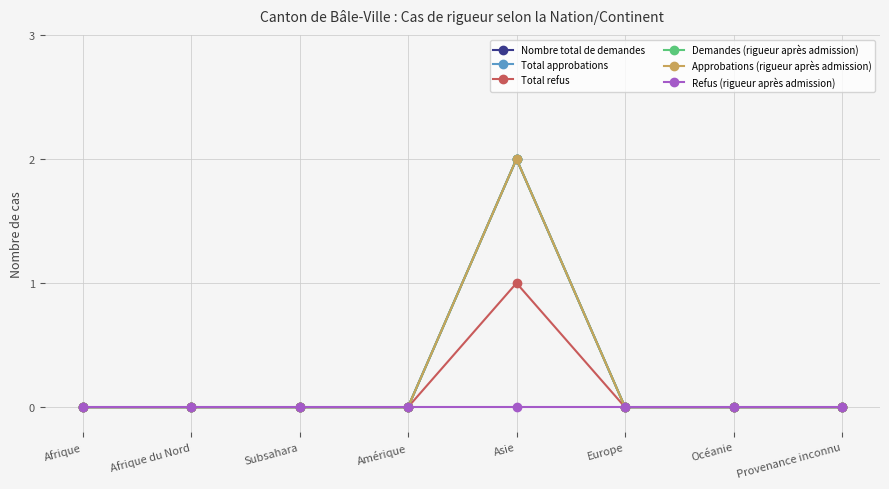

Is this an area chart (filled region under the line)?

No